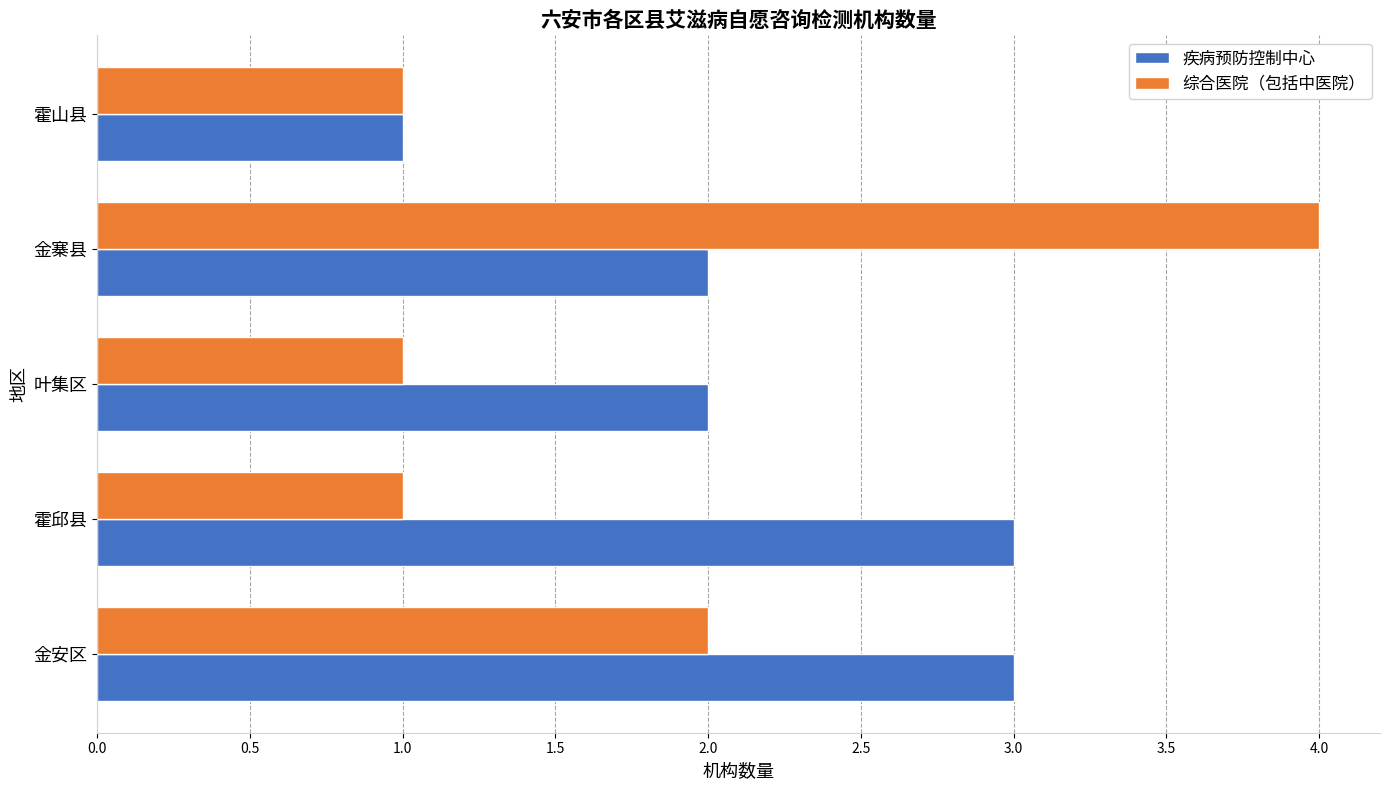

What is the maximum value for 疾病预防控制中心?

3